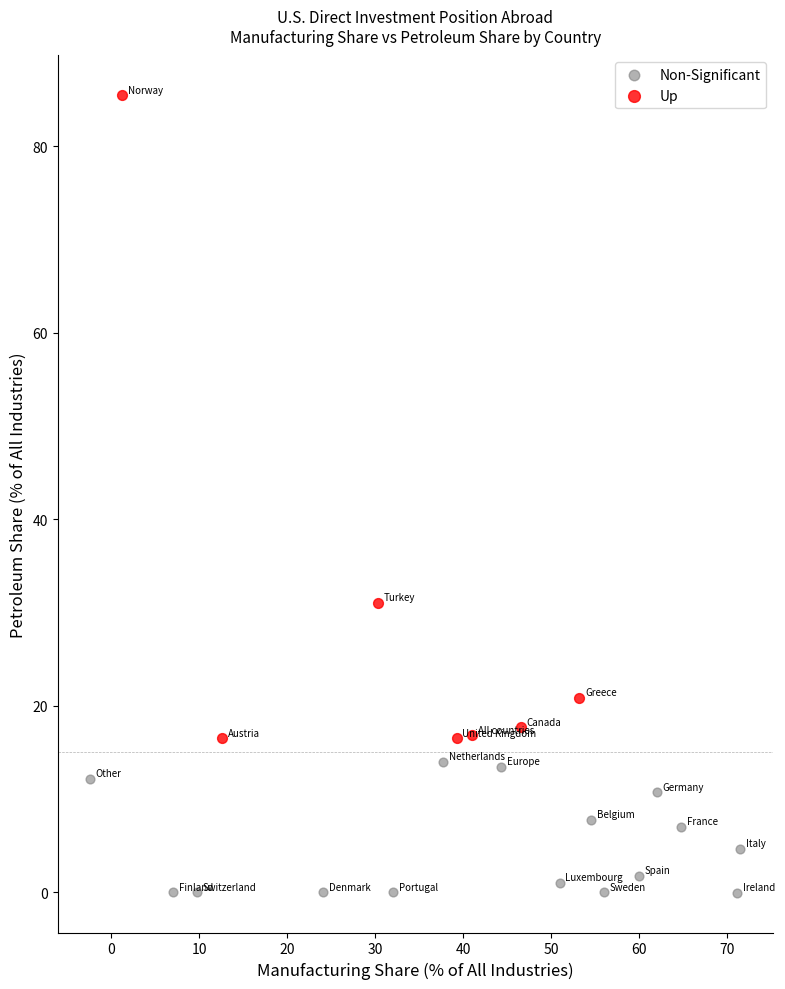

What are all the series names shown in the legend?

Non-Significant, Up